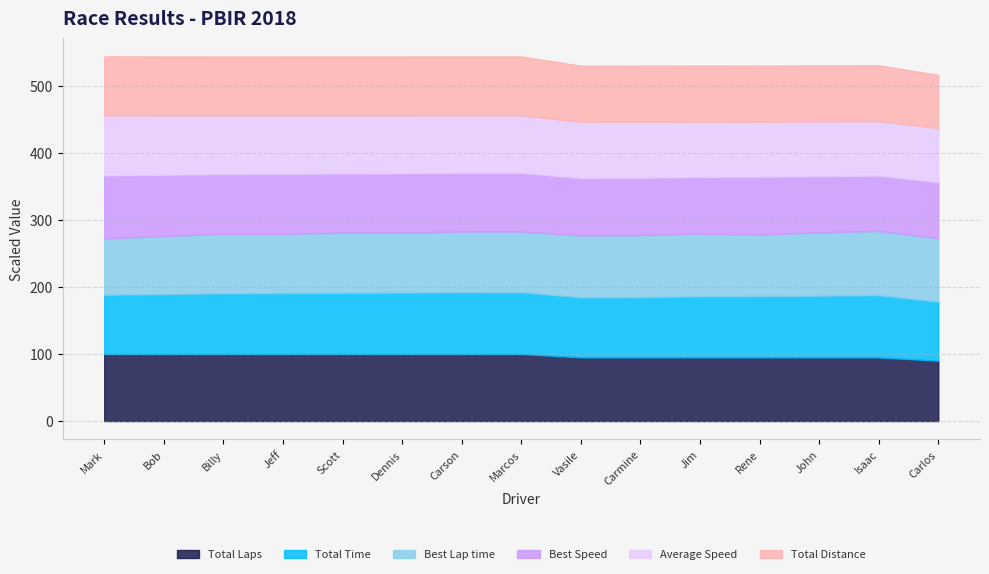

What is the lowest value of the Total Laps series?

90.0